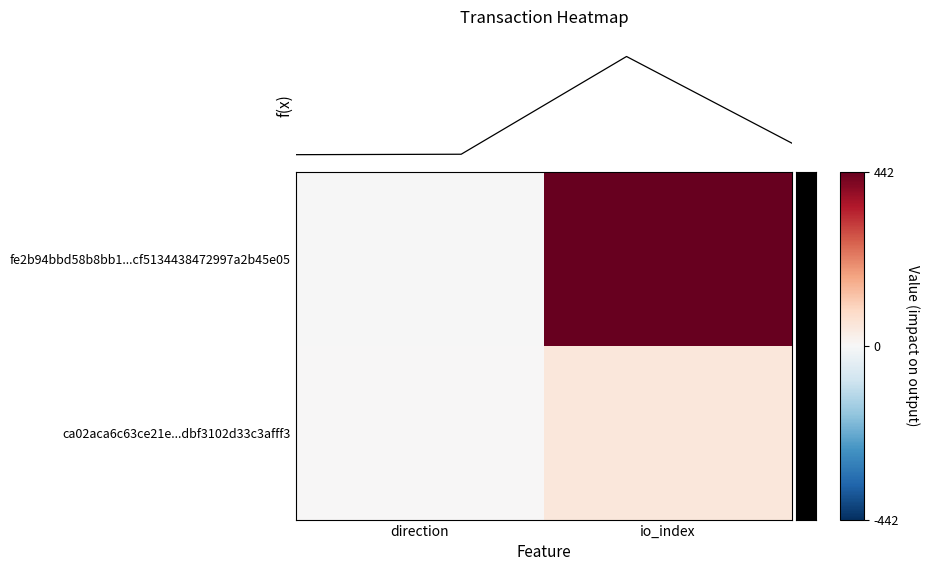

Reading right to left, list all the values displayed in this chart.

fe2b94bbd58b8bb1...cf5134438472997a2b45e05: io_index=442	direction=-1
ca02aca6c63ce21e...dbf3102d33c3afff3: io_index=51	direction=1